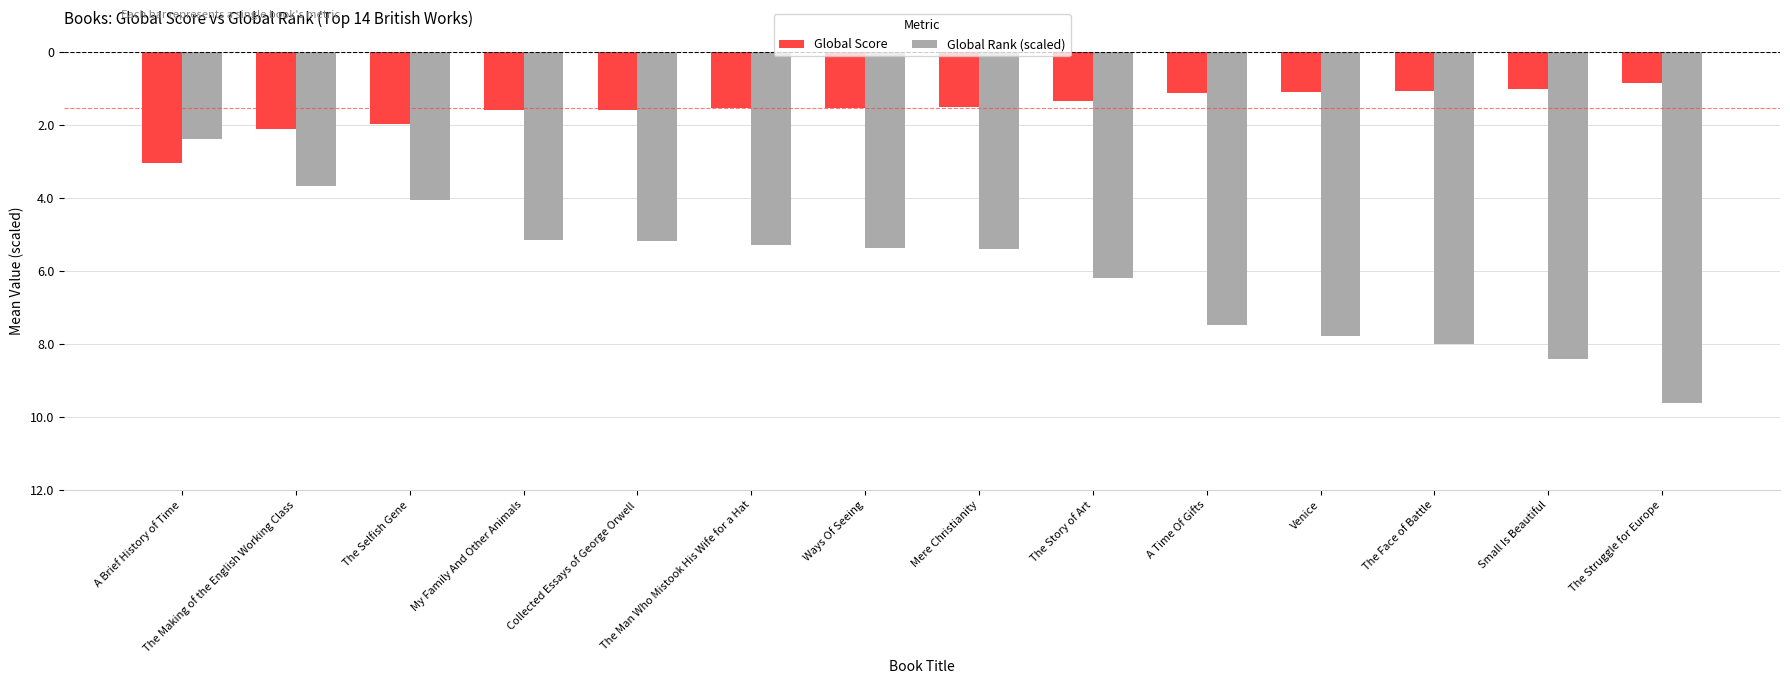

True or false: Global Rank (scaled) has a value of -8.0 at The Face of Battle.

True